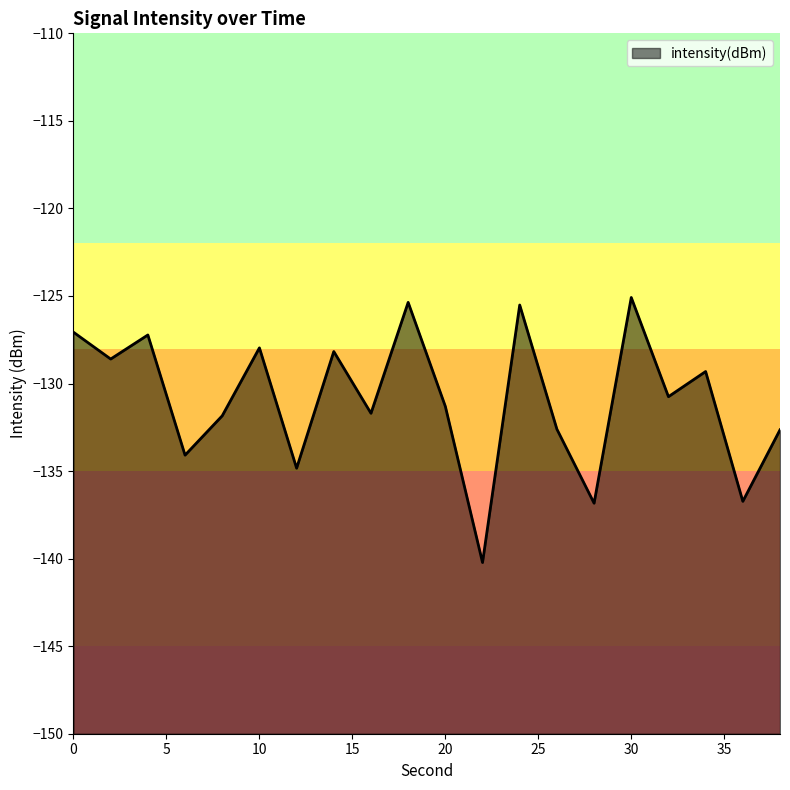

How many series are shown in this chart?

1